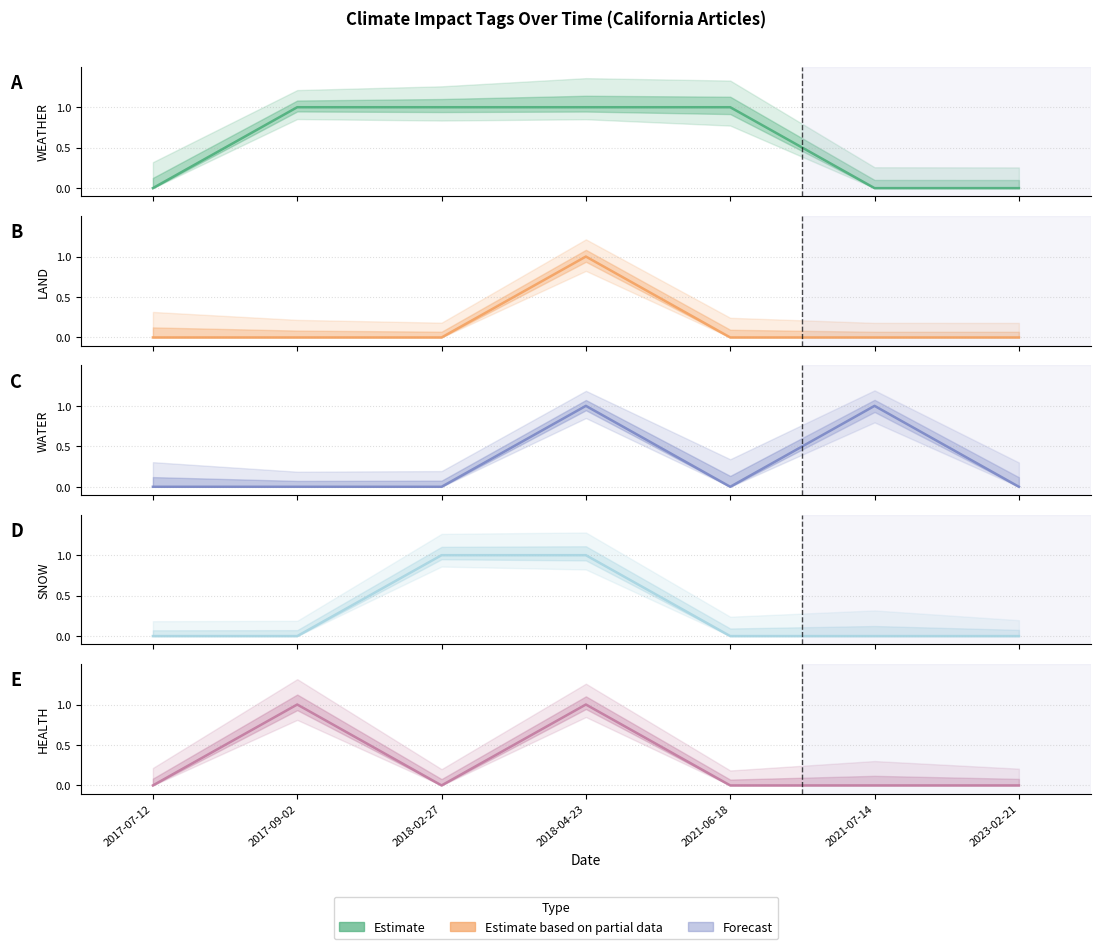

Reading left to right, transcribe all the data shown in this chart.

WEATHER: 0	1	1	1	1	0	0
LAND: 0	0	0	1	0	0	0
WATER: 0	0	0	1	0	1	0
SNOW: 0	0	1	1	0	0	0
HEALTH: 0	1	0	1	0	0	0